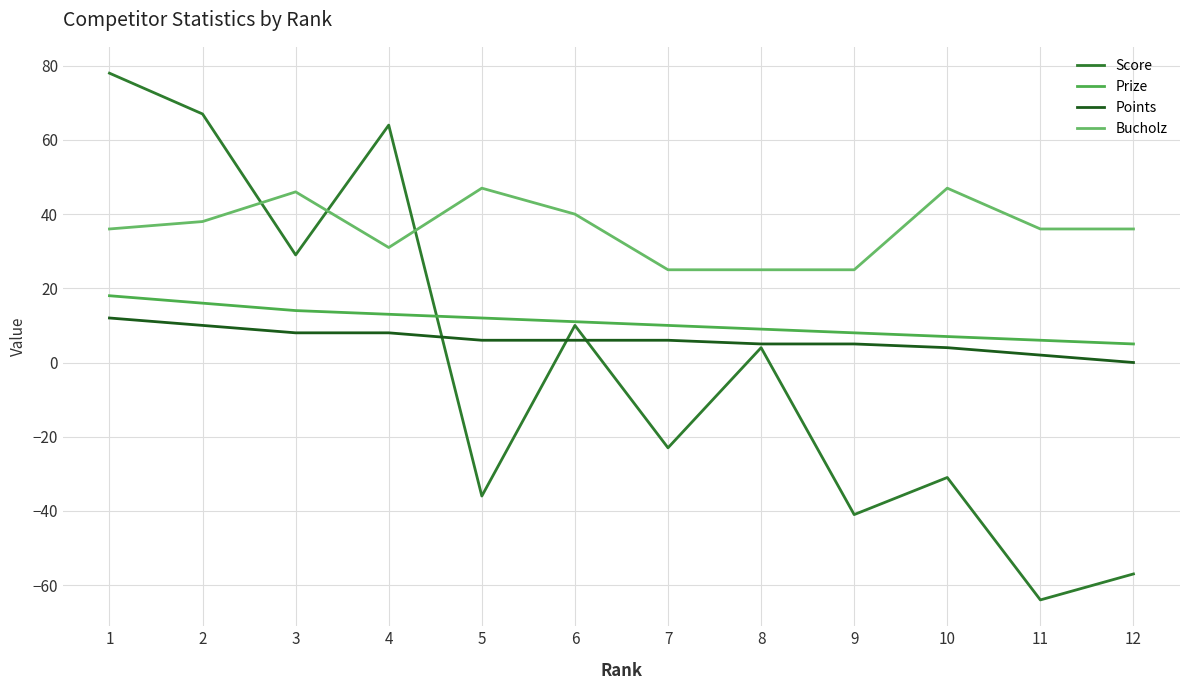

Reading right to left, what are all the values shown in this chart?

Score: 12=-57	11=-64	10=-31	9=-41	8=4	7=-23	6=10	5=-36	4=64	3=29	2=67	1=78
Prize: 12=5	11=6	10=7	9=8	8=9	7=10	6=11	5=12	4=13	3=14	2=16	1=18
Points: 12=0	11=2	10=4	9=5	8=5	7=6	6=6	5=6	4=8	3=8	2=10	1=12
Bucholz: 12=36	11=36	10=47	9=25	8=25	7=25	6=40	5=47	4=31	3=46	2=38	1=36